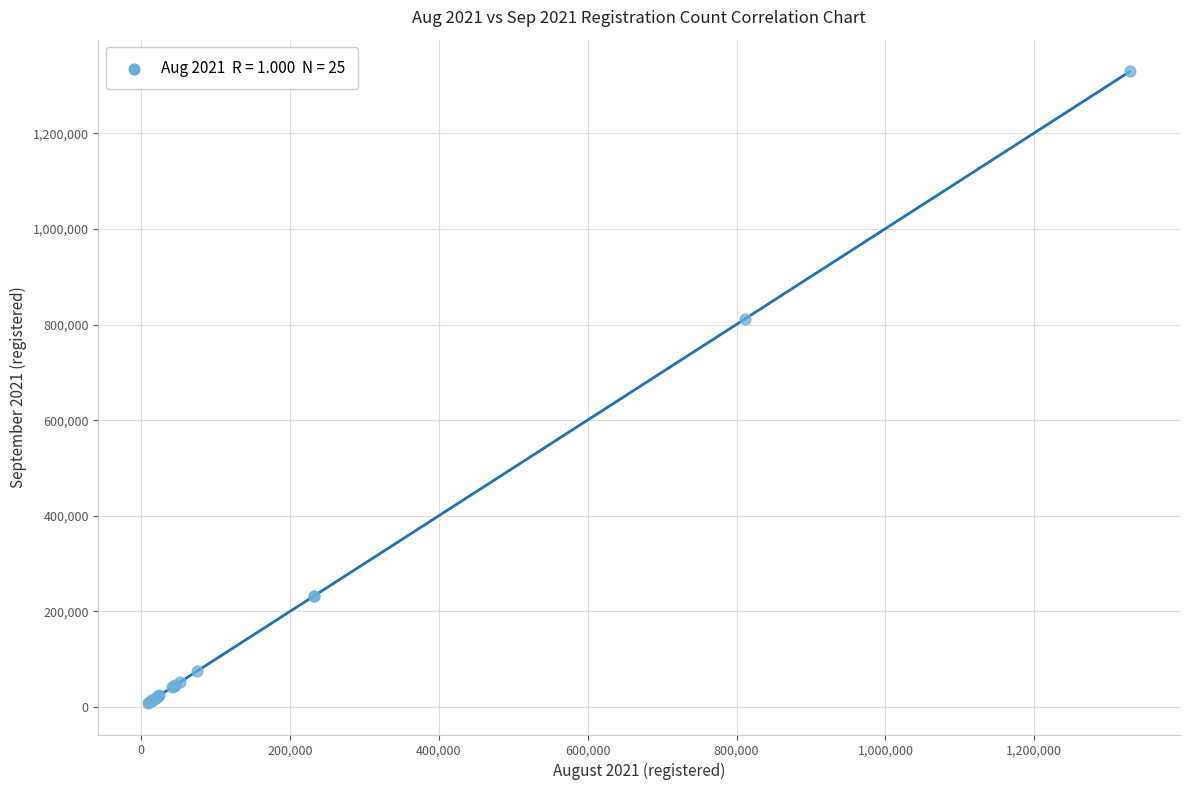

What Y value in the scatter plot is closest to 669222?

811237